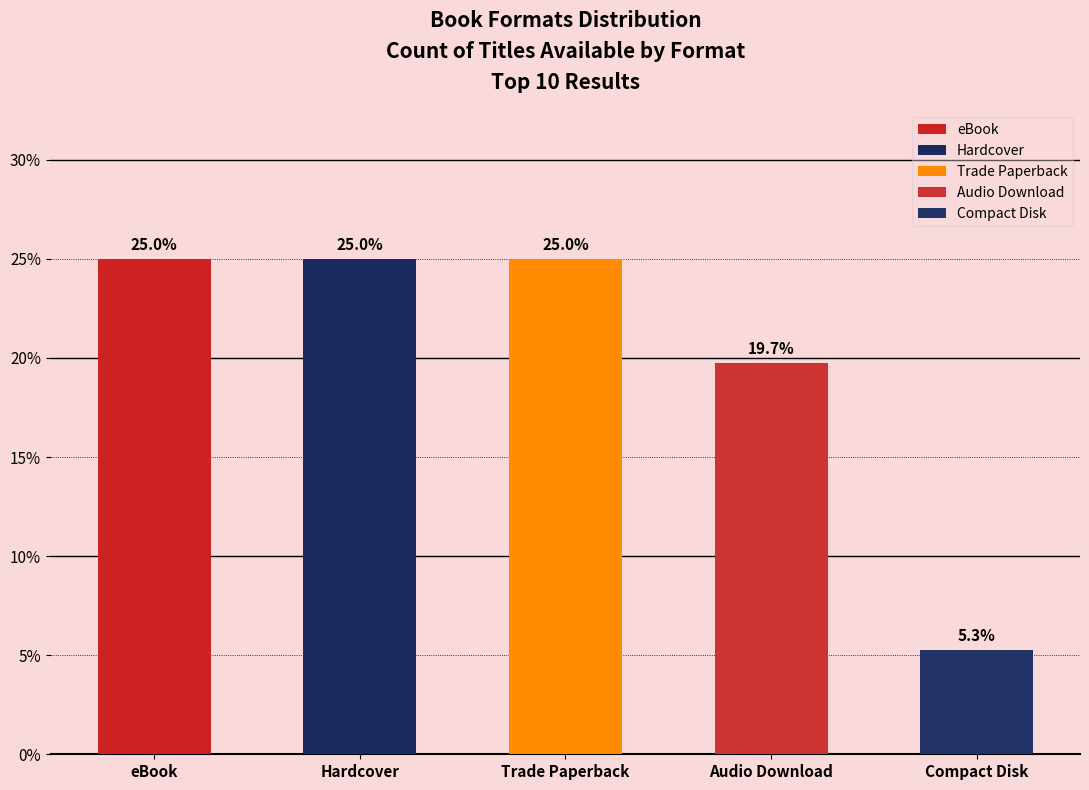

What is the change in value from eBook to Compact Disk?

-19.7